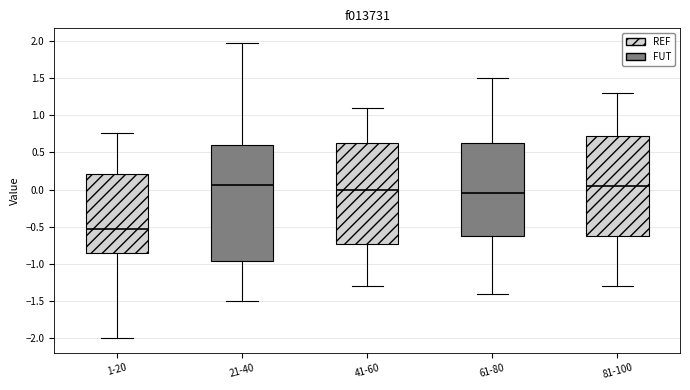

Reading left to right, read every box against the y-axis: the position of its median line, the range the box covers, and the ends of its whiskers. The values are not printed on the chart, so give them approximately, as read against the axis.

1-20: median -0.55, box -0.85 to 0.20, whiskers -2.00 to 0.75
21-40: median 0.05, box -0.95 to 0.60, whiskers -1.50 to 1.95
41-60: median 0.00, box -0.70 to 0.65, whiskers -1.30 to 1.10
61-80: median -0.05, box -0.60 to 0.65, whiskers -1.40 to 1.50
81-100: median 0.05, box -0.60 to 0.75, whiskers -1.30 to 1.30